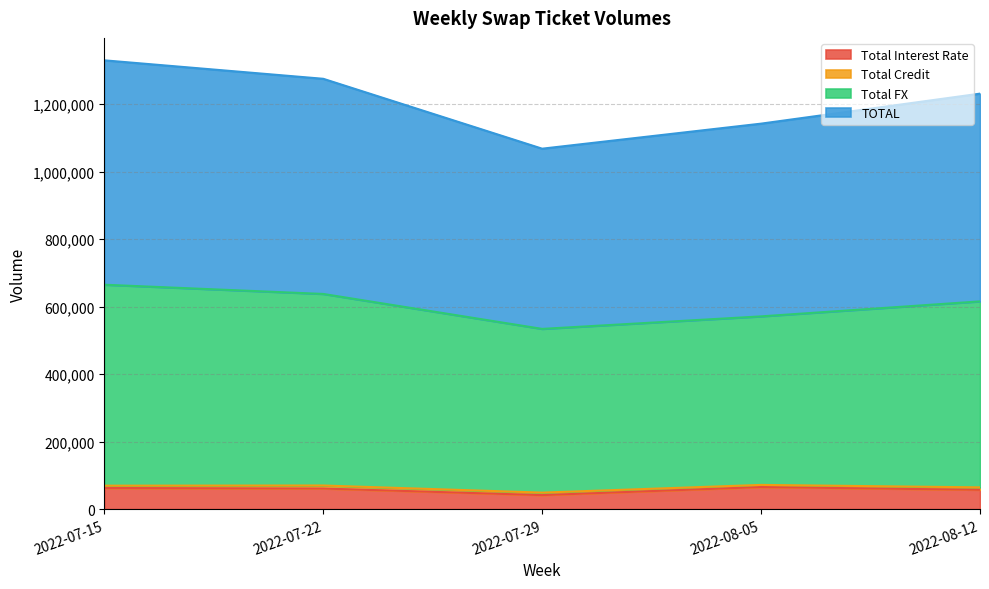

Does the chart have visible grid lines?

Yes